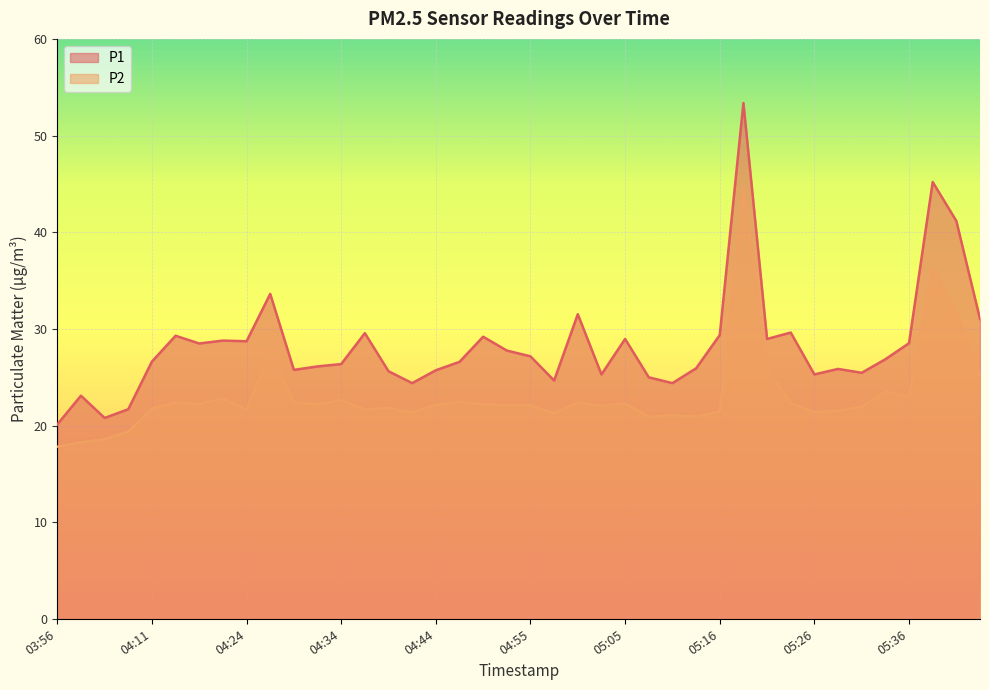

The P2 series shows 13.7 at 05:28. True or false?

False